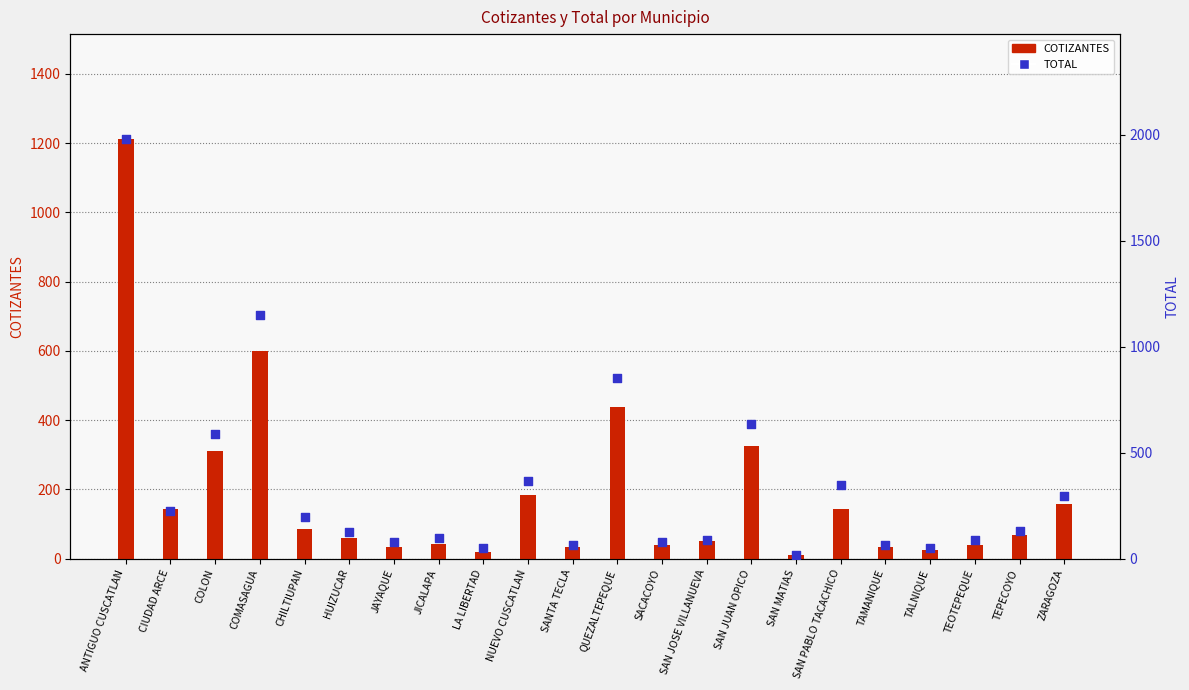

Is the value of TOTAL at QUEZALTEPEQUE greater than the value of COTIZANTES at ZARAGOZA?

Yes